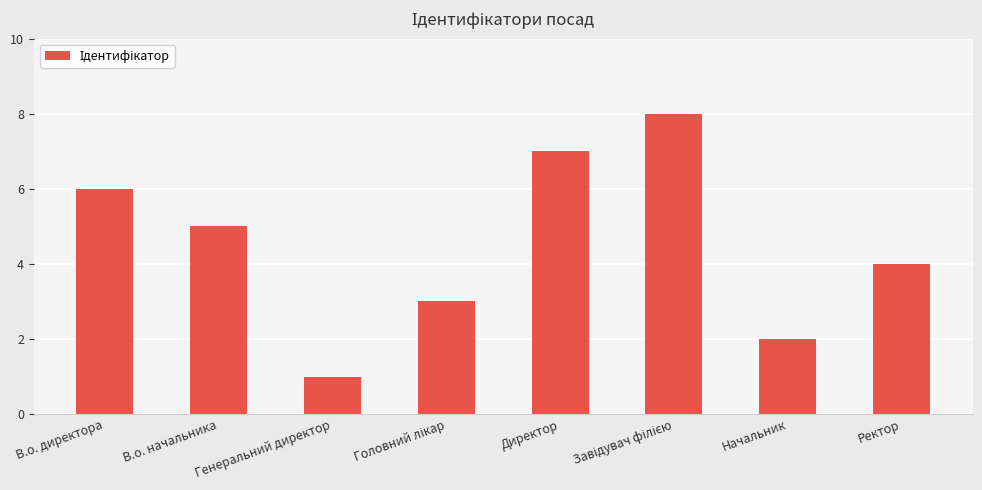

Where does the data first go above 5?

В.о. директора